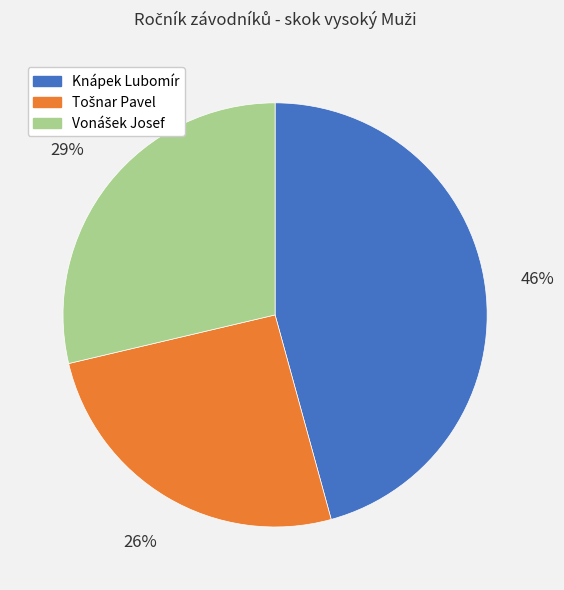

To the nearest percent, what is the average slice percentage?

33%